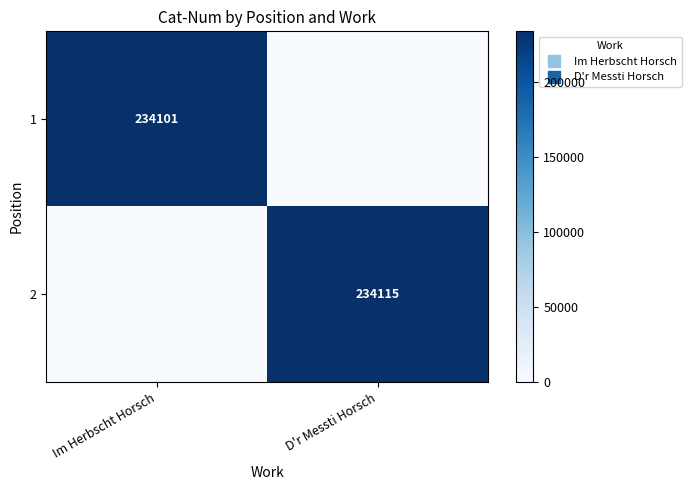

What is the sum of all 1 values?

234101